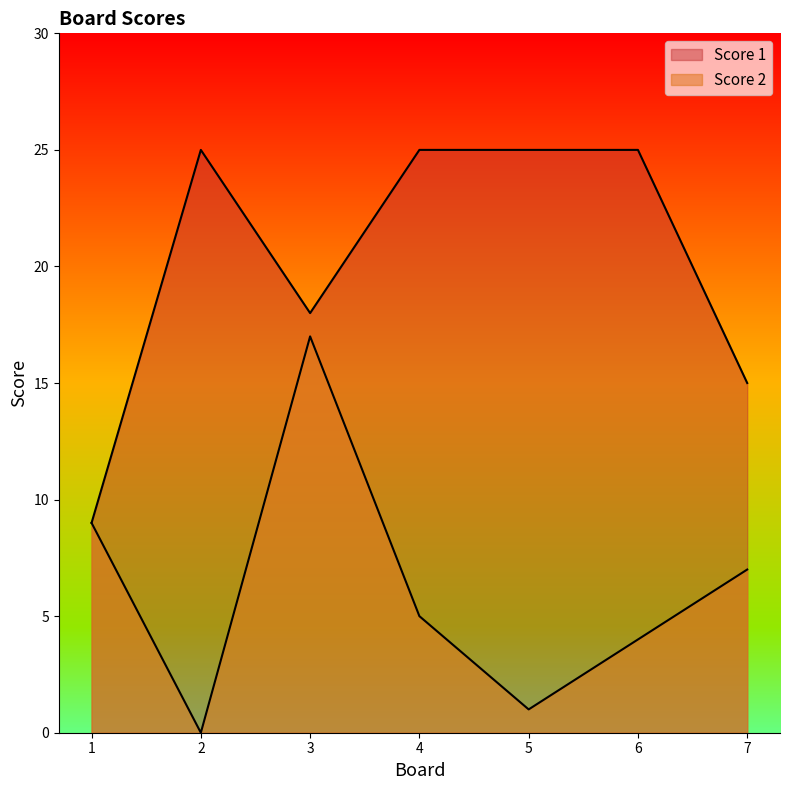

What is the sum of all Score 1 values?

142